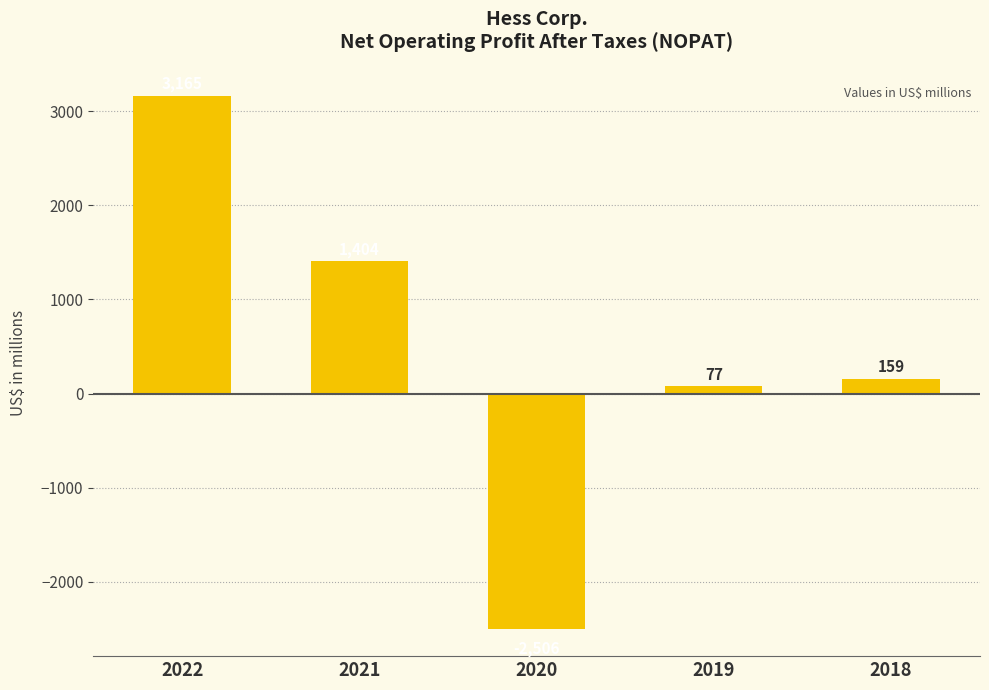

At which category does the chart reach its peak across all series?

2022